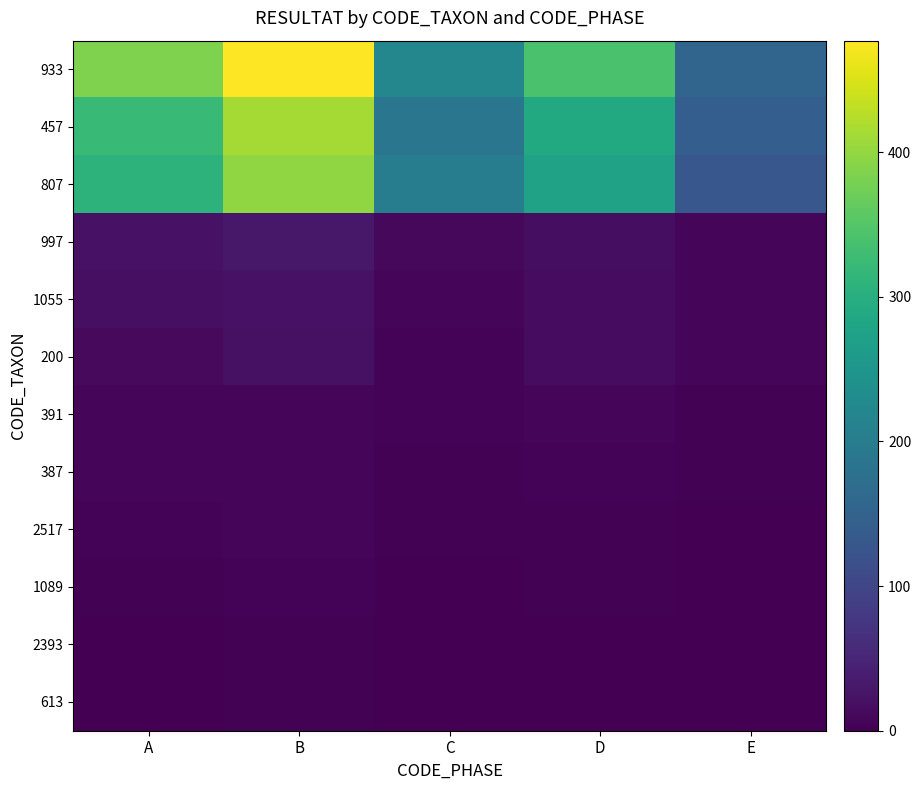

What is the total value across all series at A?

1093